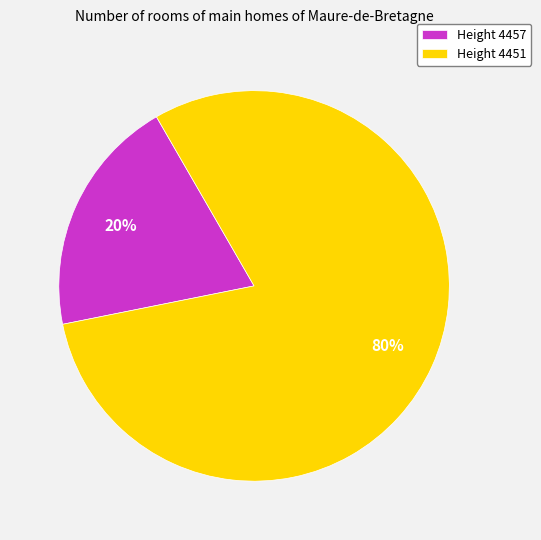

To the nearest percent, what is the average slice percentage?

50%